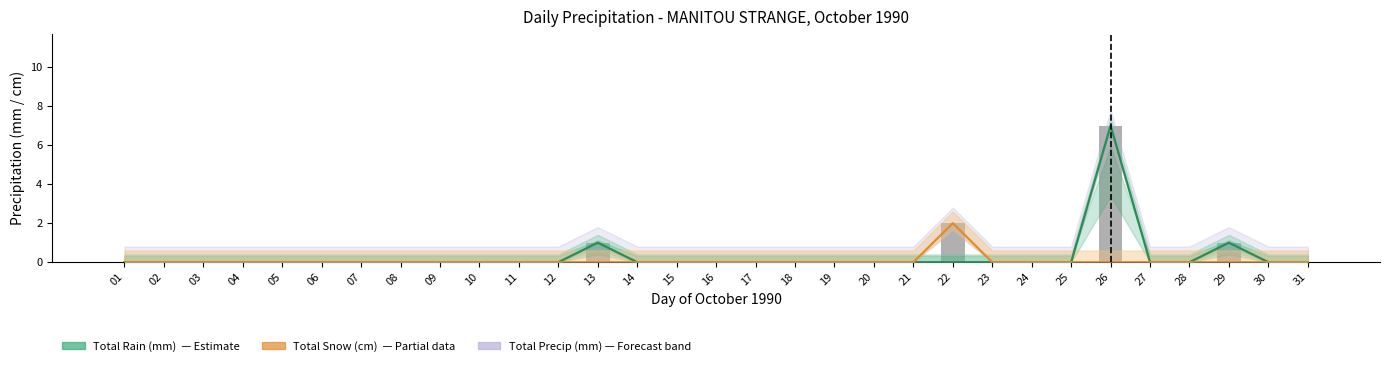

What are all the series names shown in the legend?

Total Rain (mm), Total Snow (cm), Total Precip (mm)